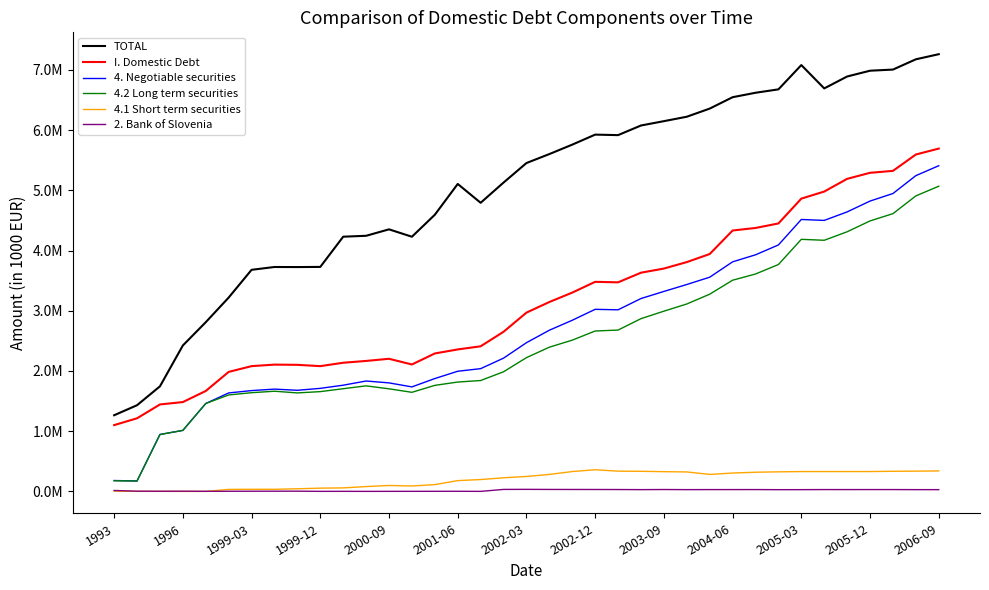

At which category does 4.1 Short term securities reach its first local valley?

1996